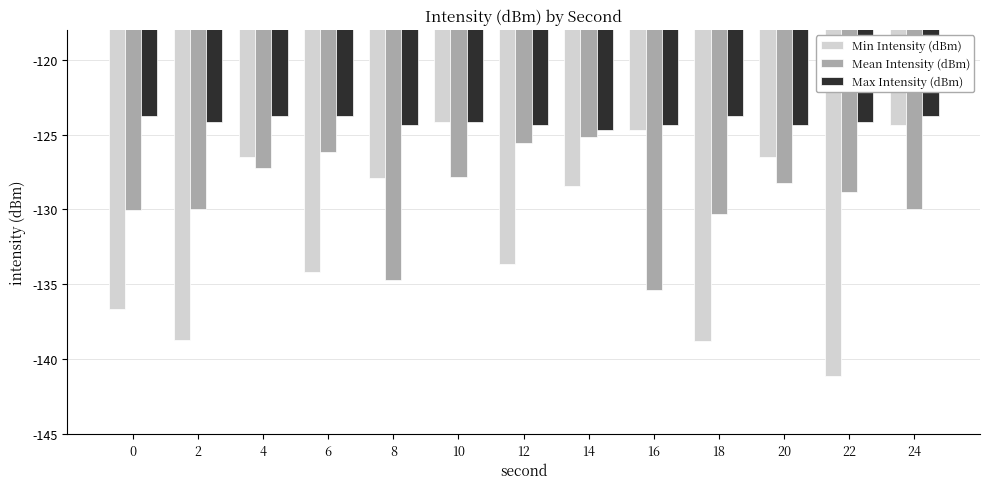

Is it true that Min Intensity (dBm) equals -127.9 at 8?

True